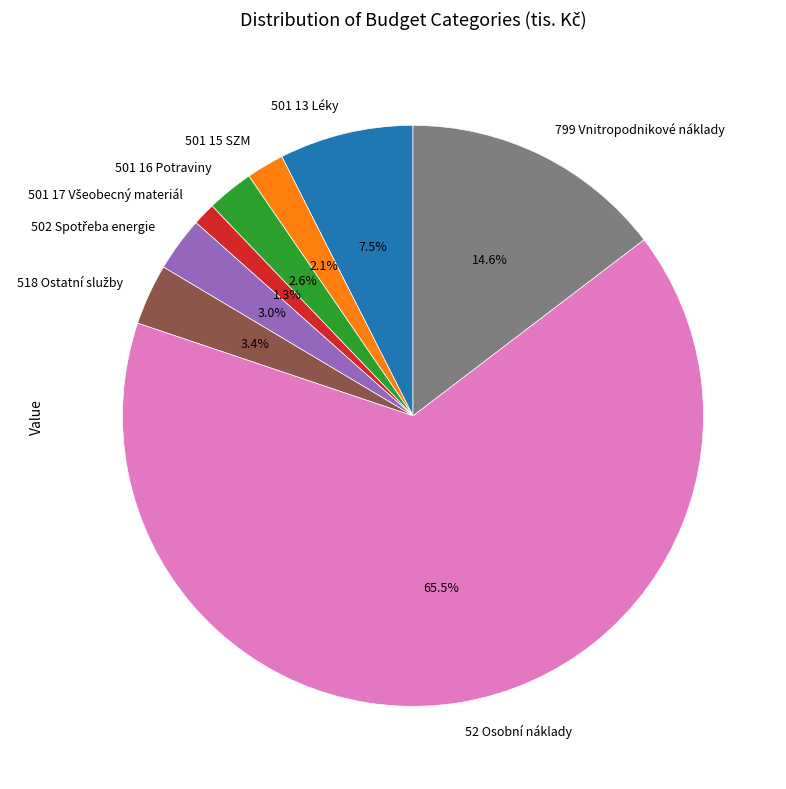

Which has a higher value, 501 13 Léky or 799 Vnitropodnikové náklady?

799 Vnitropodnikové náklady